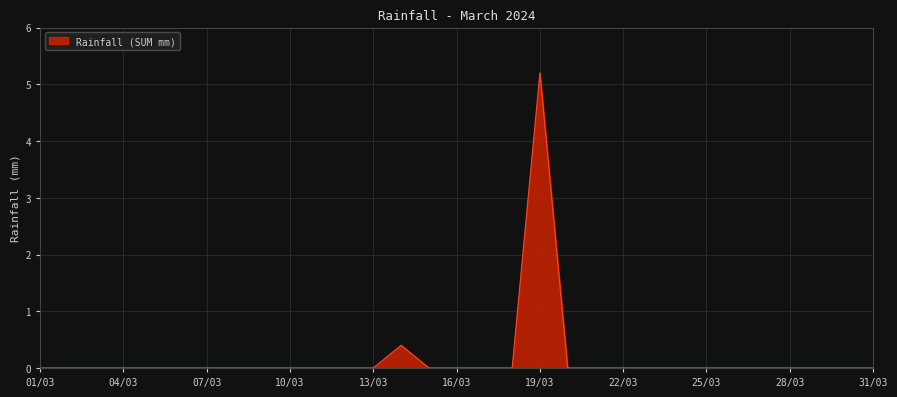

What is the maximum value shown in the chart?

5.2